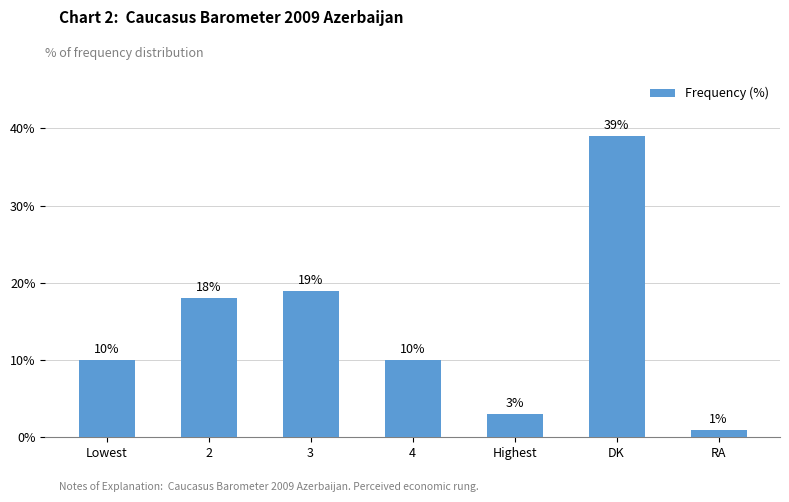

Reading left to right, what are all the values shown in this chart?

10	18	19	10	3	39	1